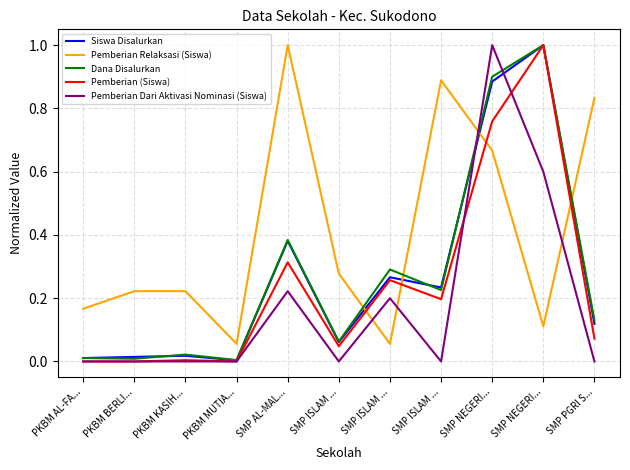

In Dana Disalurkan, how many points are higher than both neighbors (excluding endpoints)?

4